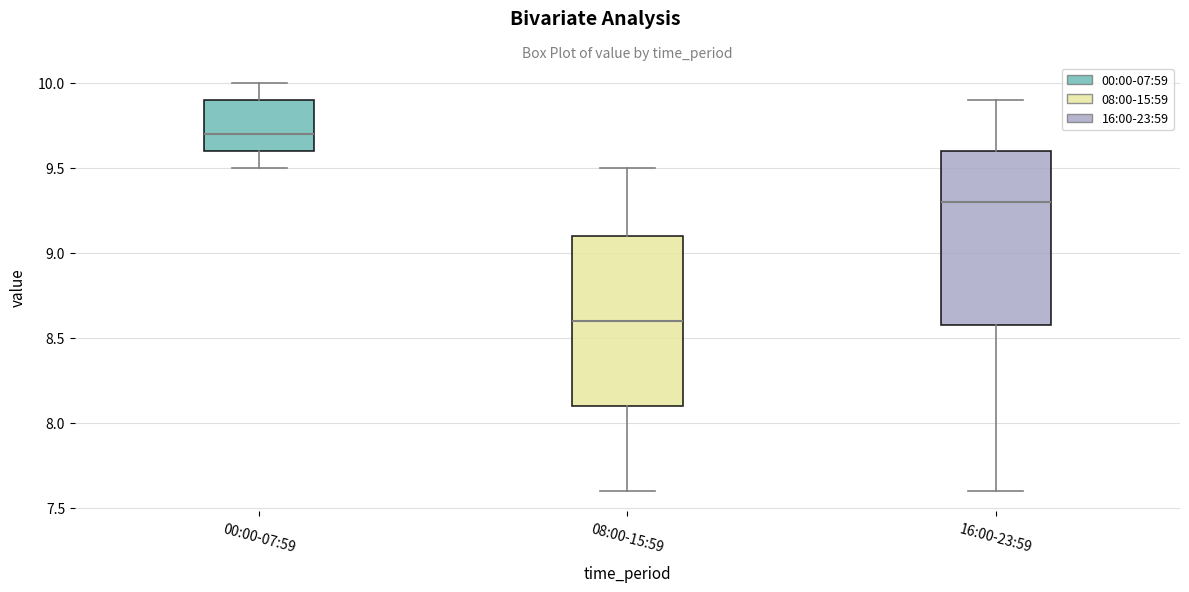

Which box has the highest median line?

00:00-07:59